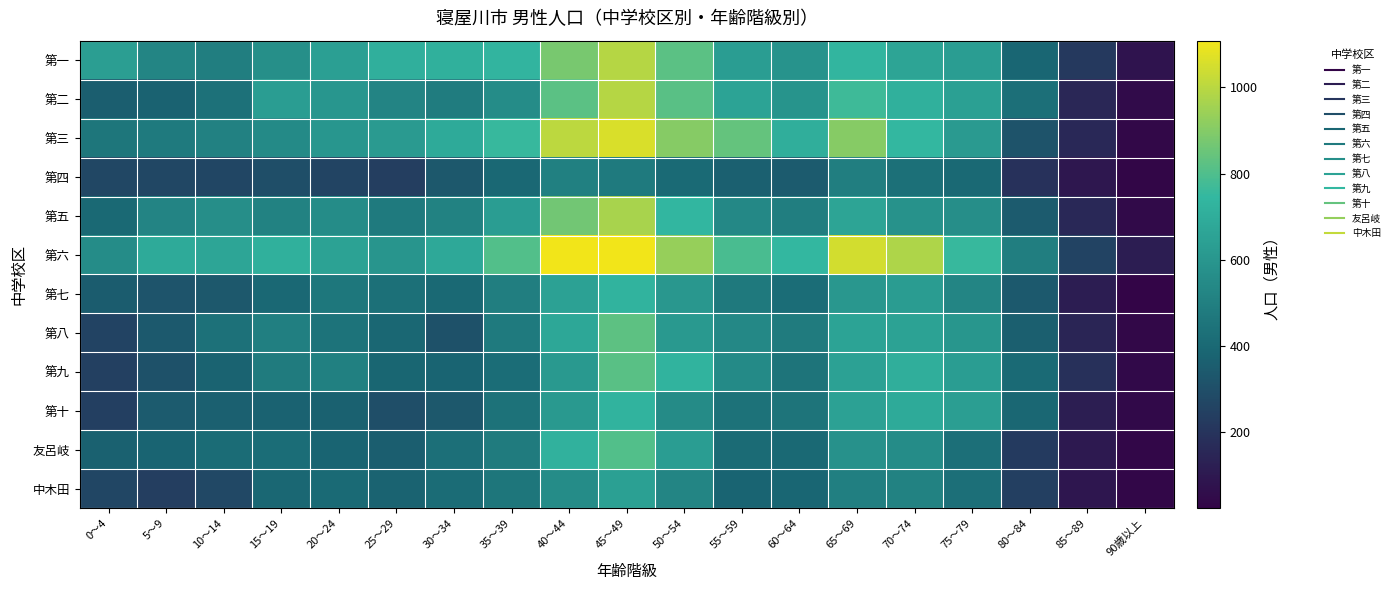

What is the total value across all series at 90歳以上?

577